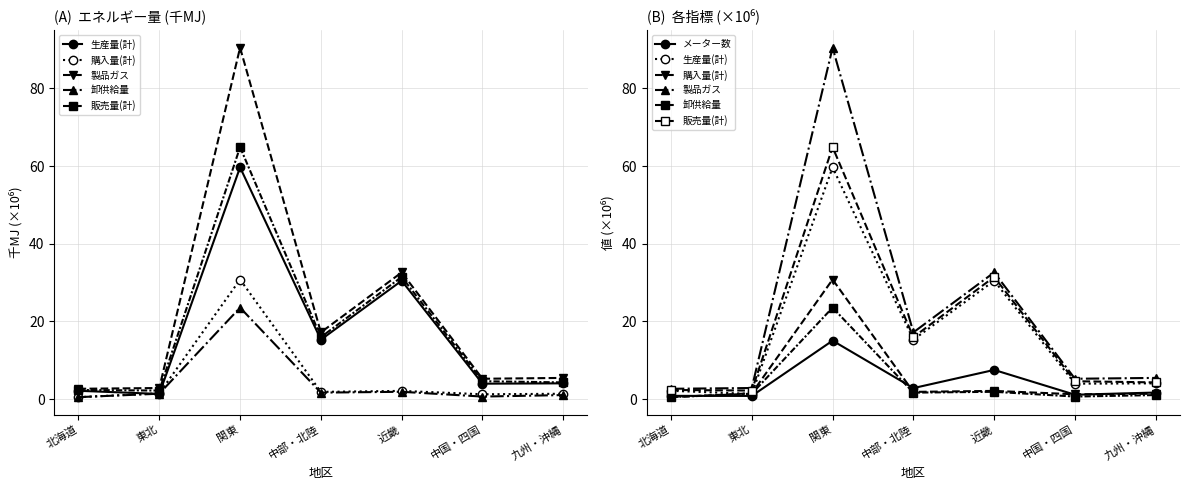

Does the chart display data point markers on the line(s)?

Yes